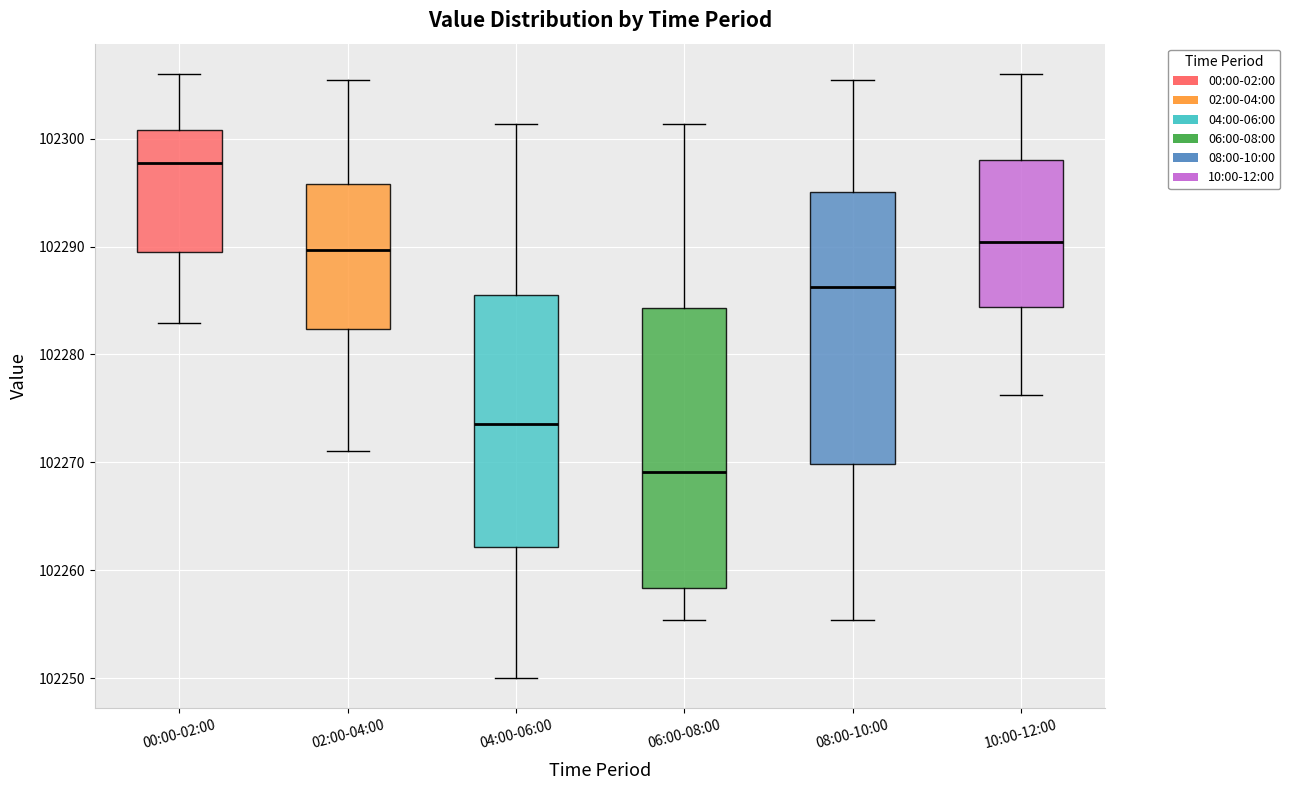

Which box's median line is the highest?

00:00-02:00